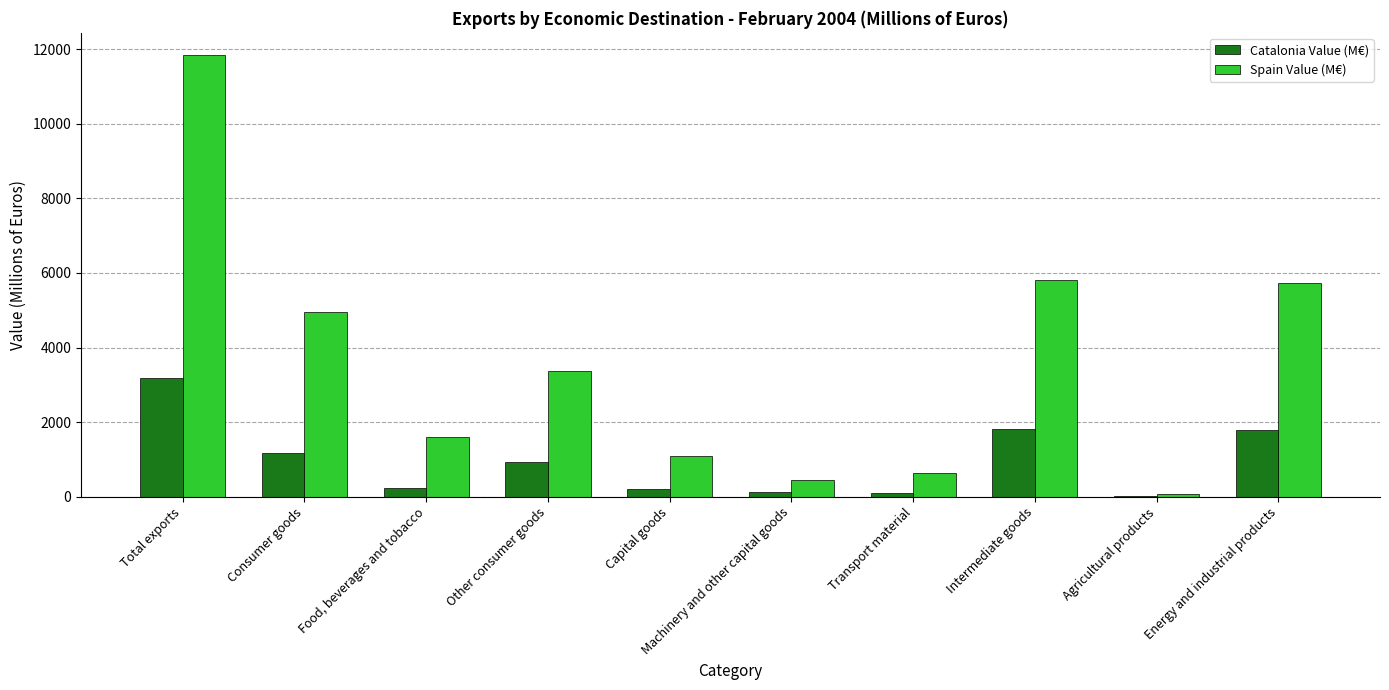

What is the sum of all Spain Value (M€) values?

35552.4